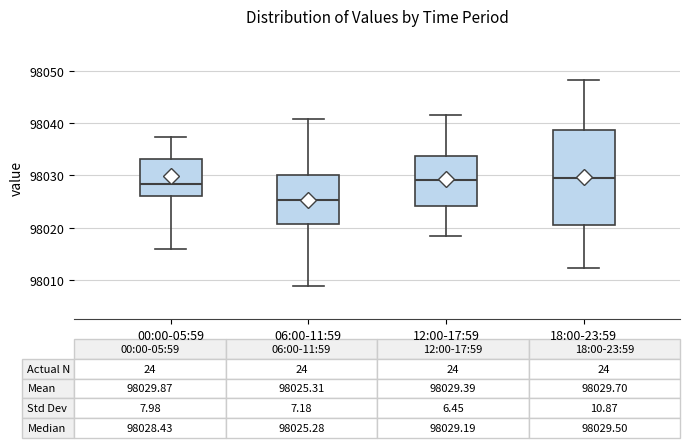

Which box's median line is the lowest?

06:00-11:59